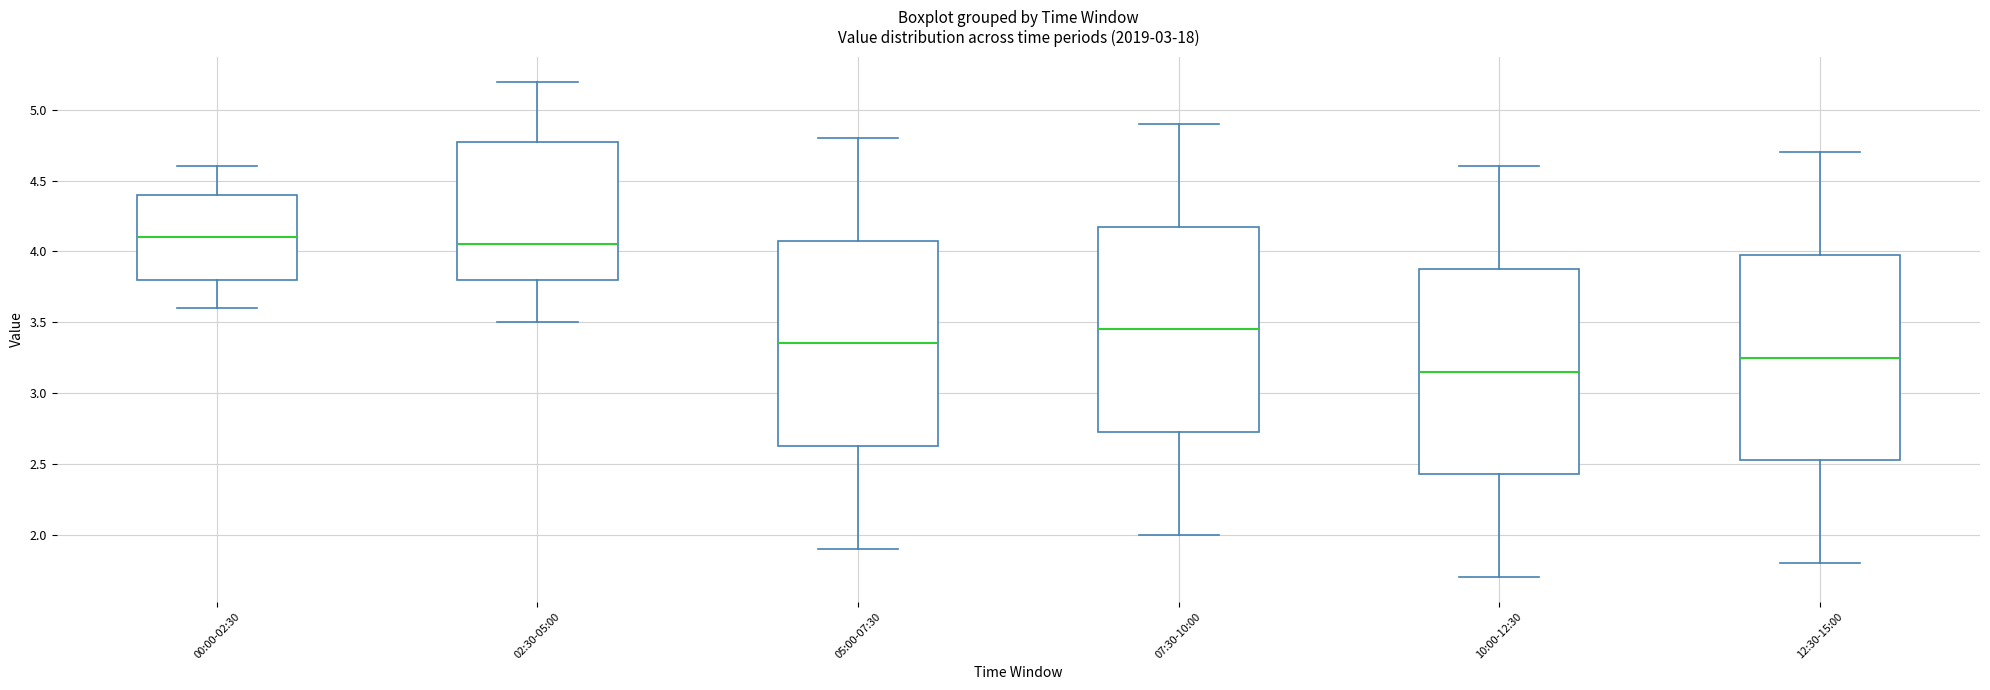

Reading left to right, read every box against the y-axis: the position of its median line, the range the box covers, and the ends of its whiskers. The values are not printed on the chart, so give them approximately, as read against the axis.

00:00-02:30: median 4.10, box 3.80 to 4.40, whiskers 3.60 to 4.60
02:30-05:00: median 4.05, box 3.80 to 4.80, whiskers 3.50 to 5.20
05:00-07:30: median 3.35, box 2.65 to 4.10, whiskers 1.90 to 4.80
07:30-10:00: median 3.45, box 2.75 to 4.20, whiskers 2.00 to 4.90
10:00-12:30: median 3.15, box 2.45 to 3.90, whiskers 1.70 to 4.60
12:30-15:00: median 3.25, box 2.55 to 4.00, whiskers 1.80 to 4.70